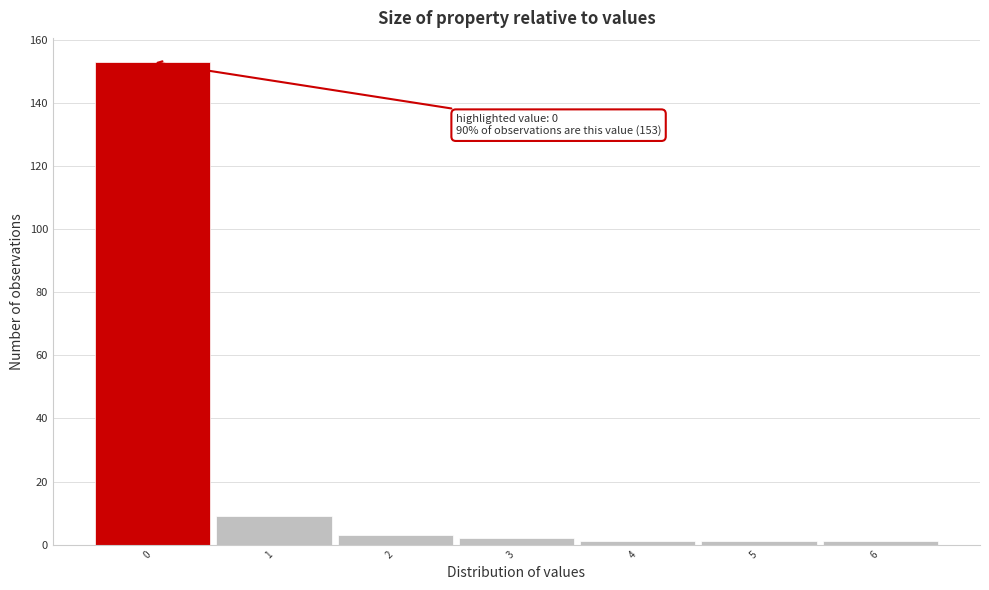

Over which range of the x-axis is the bar tallest?

-0.5 to 0.5